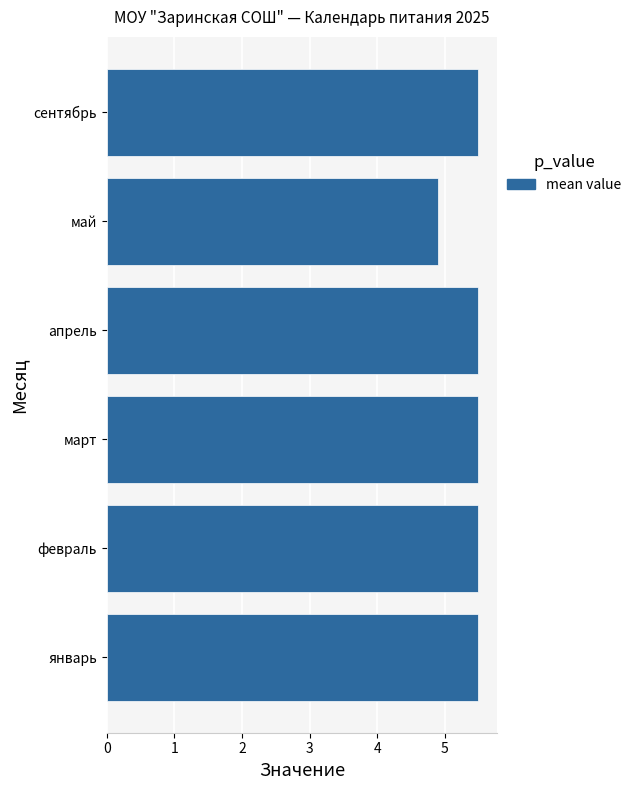

Approximately how many times larger is the value at апрель compared to январь?

1.0